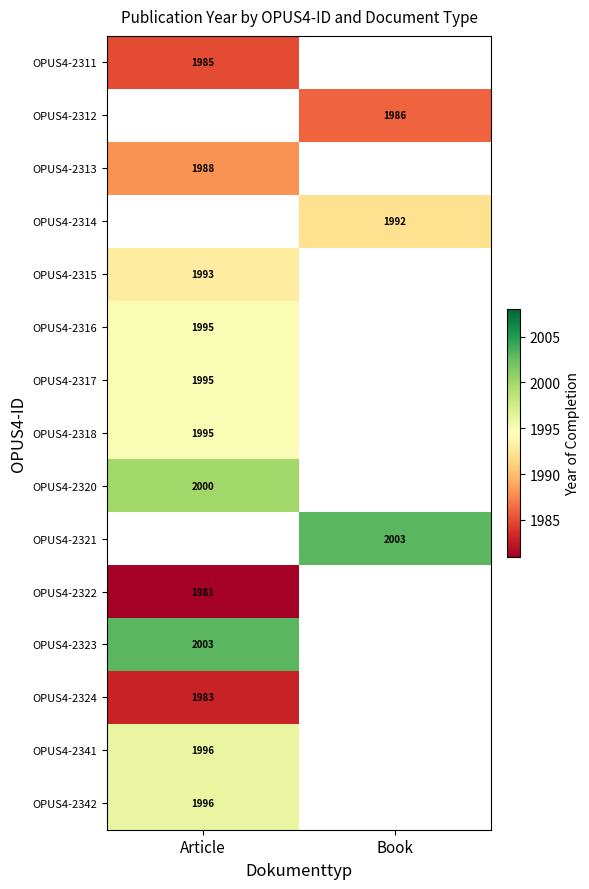

How many categories are shown in the chart?

2